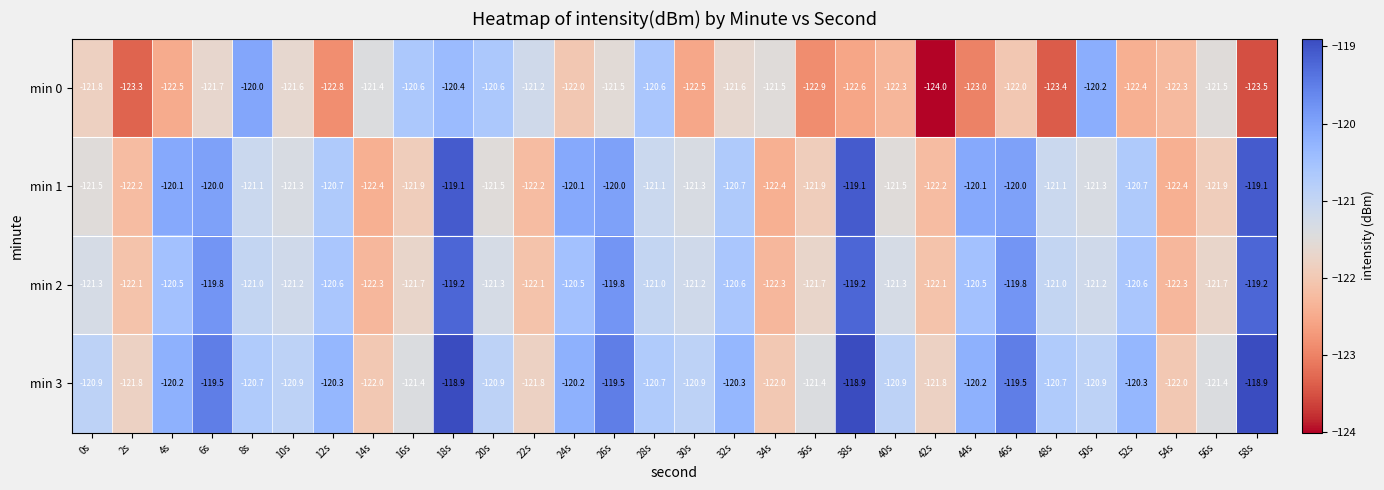

How many data points in min 0 are above -121?

6